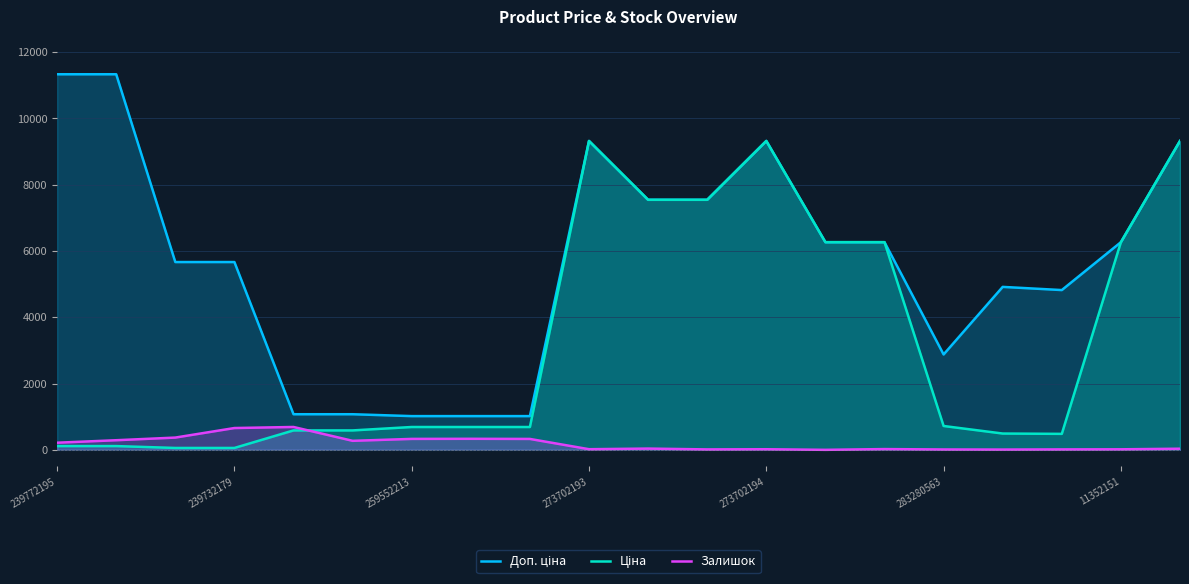

What is the greatest value displayed?

11334.0